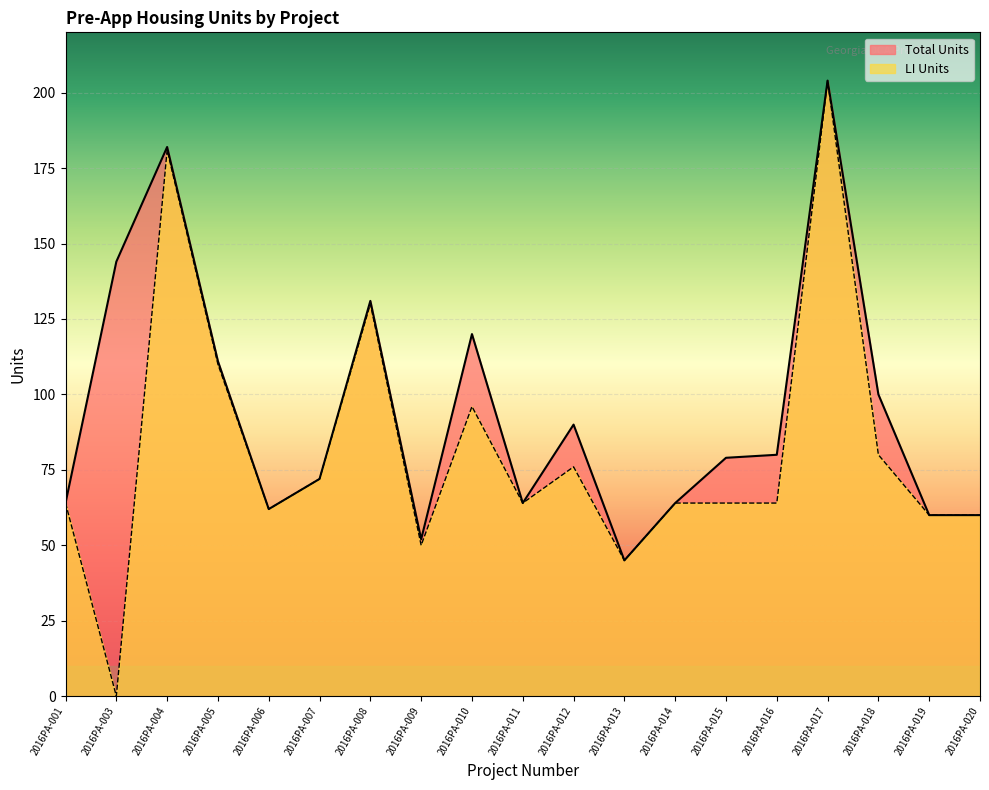

What is the total value across all series at 2016PA-017?

408